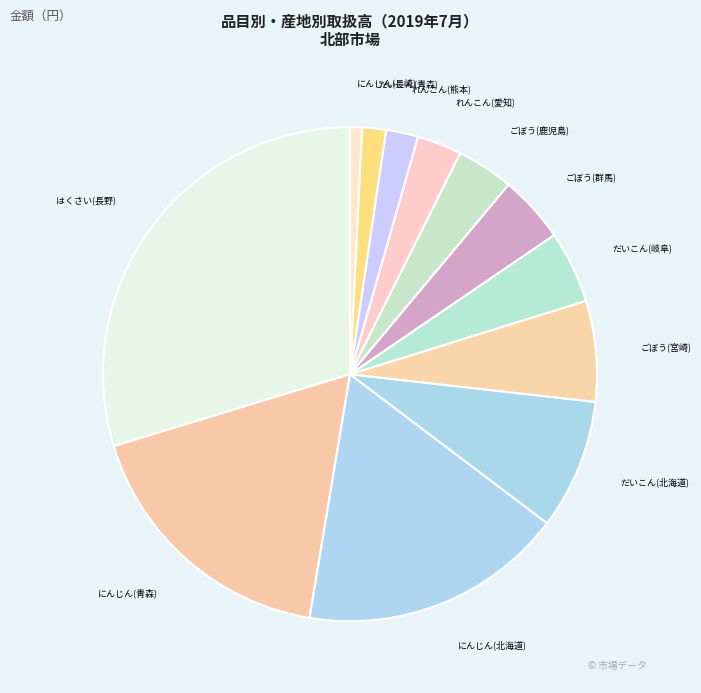

Do ごぼう(宮崎) and だいこん(岐阜) together represent more than half of the pie?

No